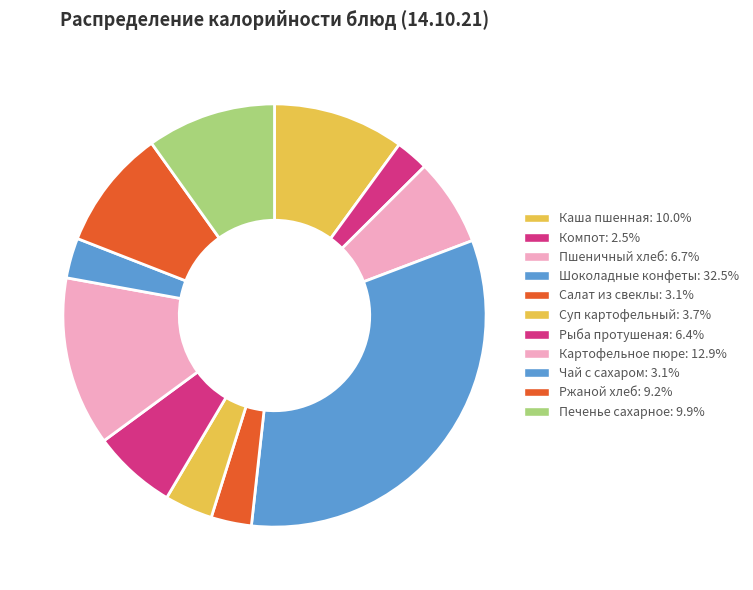

True or false: Пшеничный хлеб accounts for 1% of the total.

False